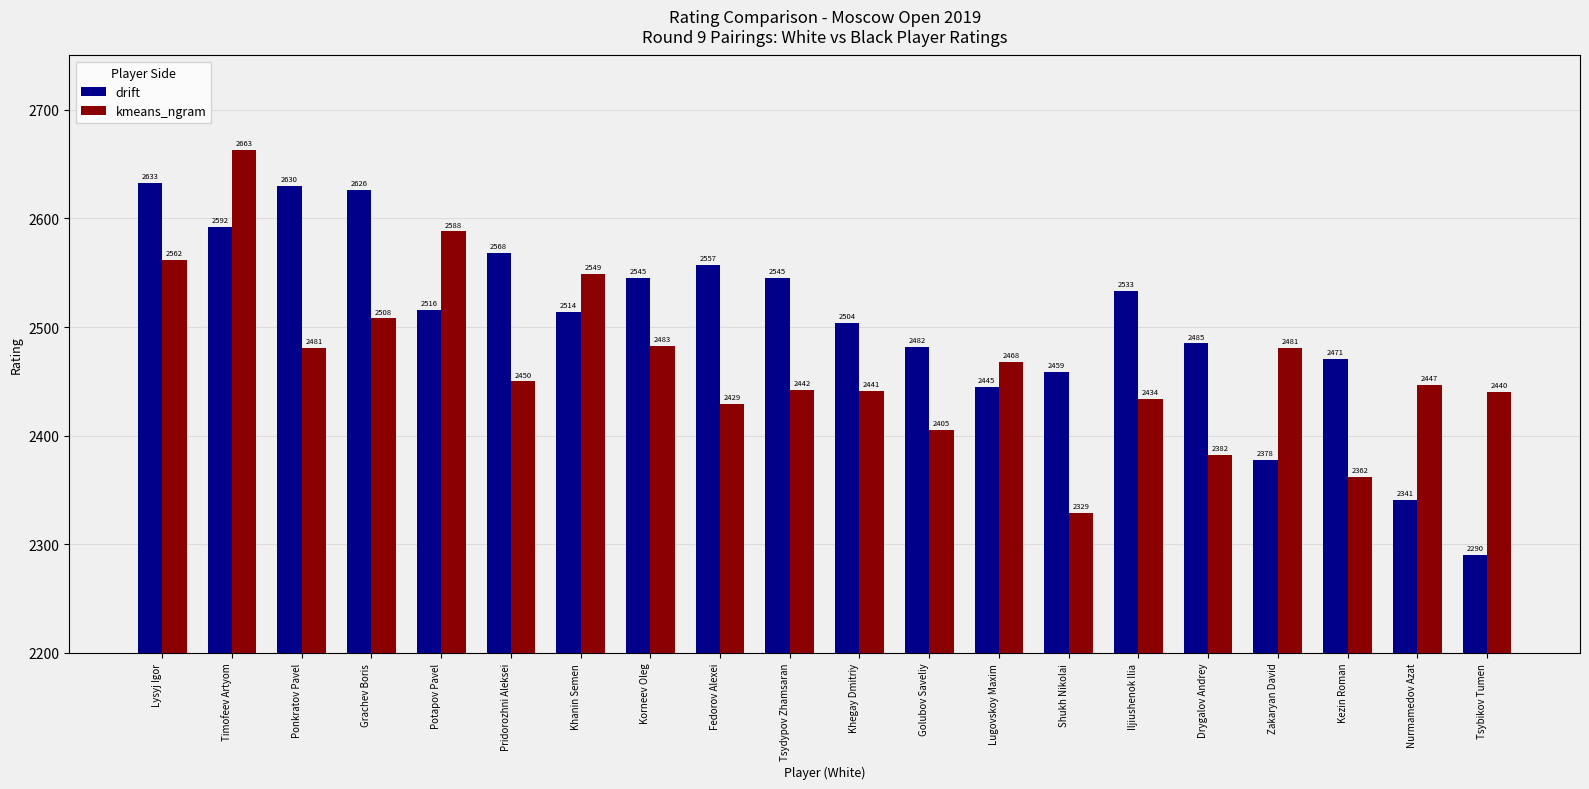

Are the bars horizontal?

No